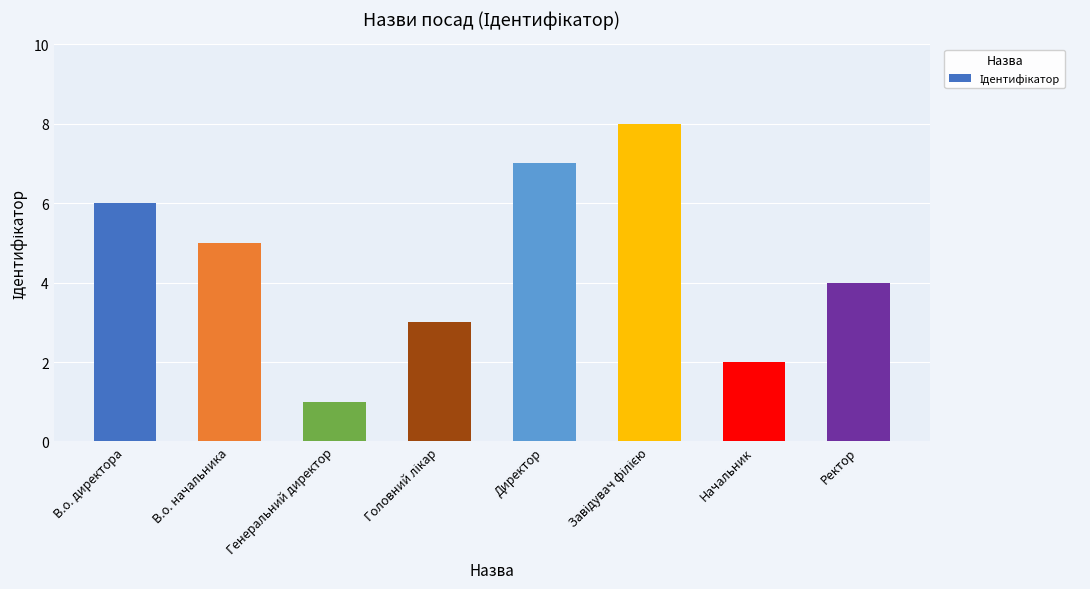

What is the difference between the maximum and minimum values?

7